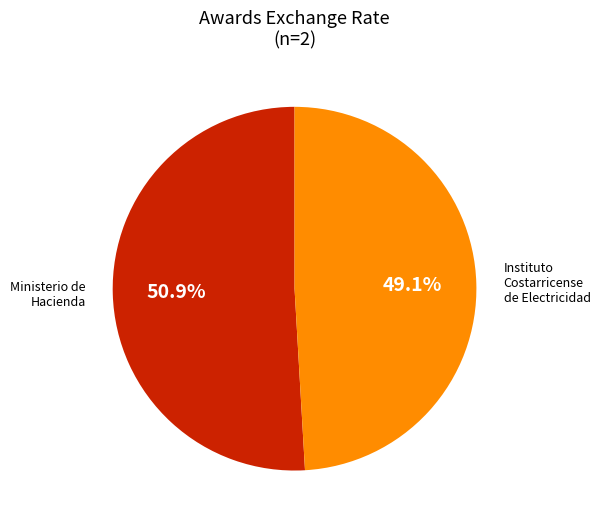

Which has a higher value, Ministerio de Hacienda or Instituto Costarricense de Electricidad?

Ministerio de Hacienda